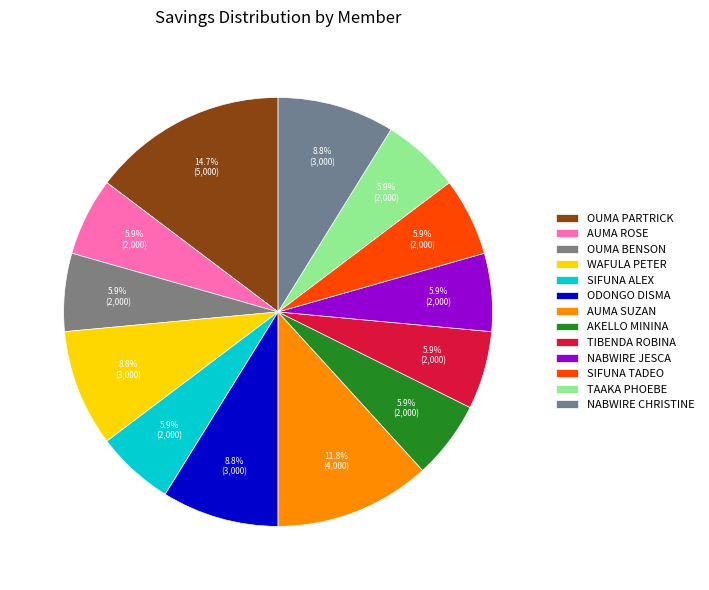

Count the number of slices in the pie.

13